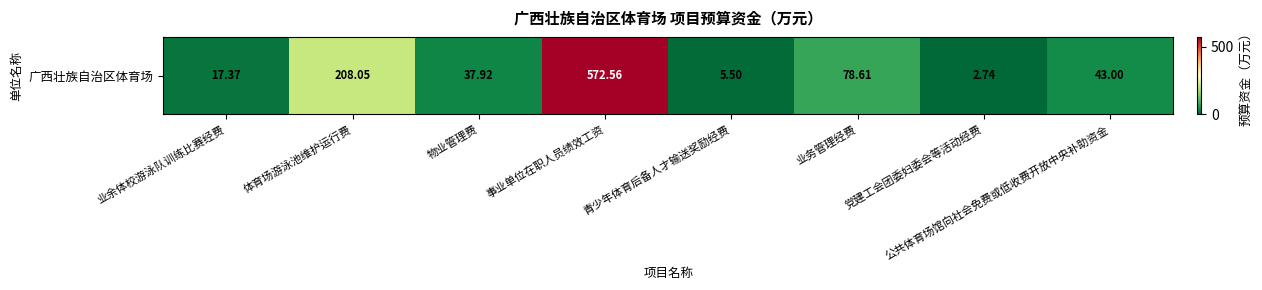

Is it true that the value at 物业管理费 is 11.4?

False